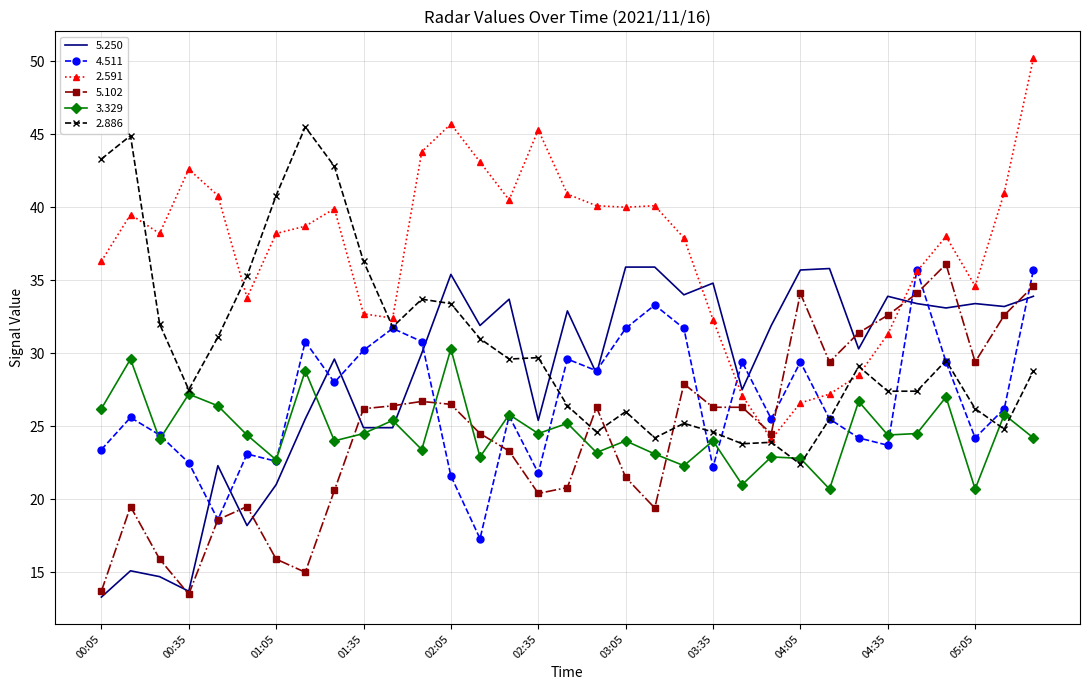

What is the minimum value for 5.250?

13.3